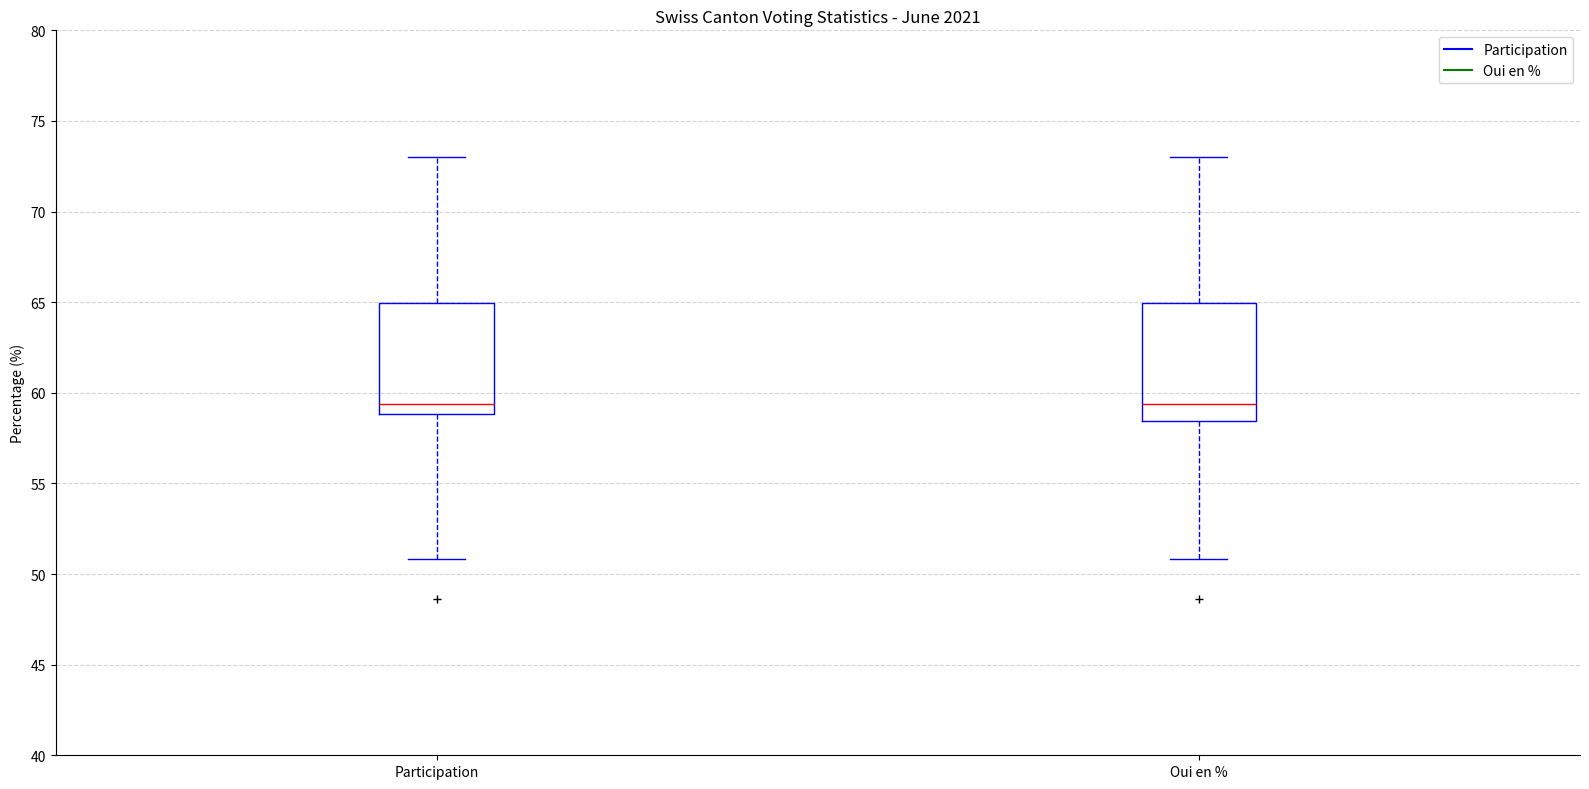

Where does the upper whisker of the box for Oui en % end on the y-axis? The values are not printed on the chart, so give them approximately, as read against the axis.

73.0